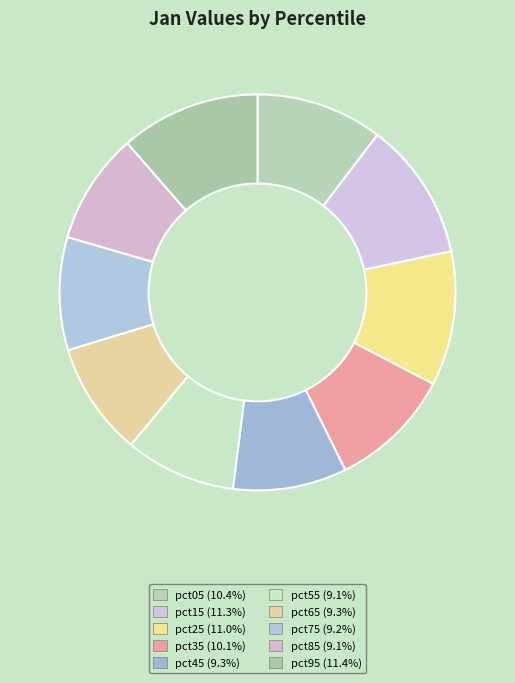

What portion of the pie excludes pct65?

90.7%